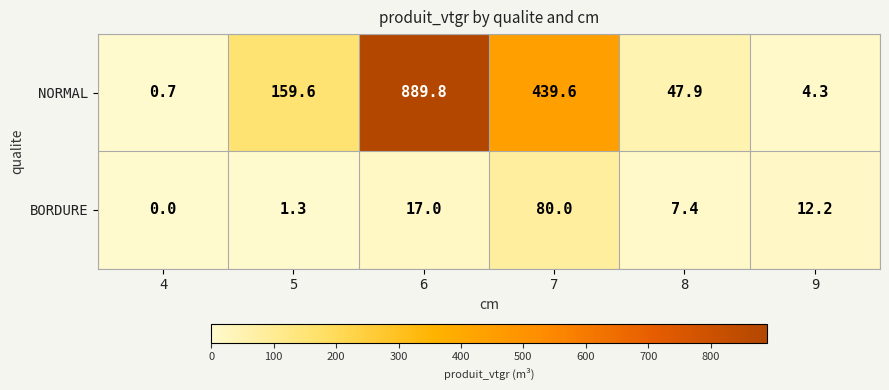

At how many categories does at least one series exceed 772?

1